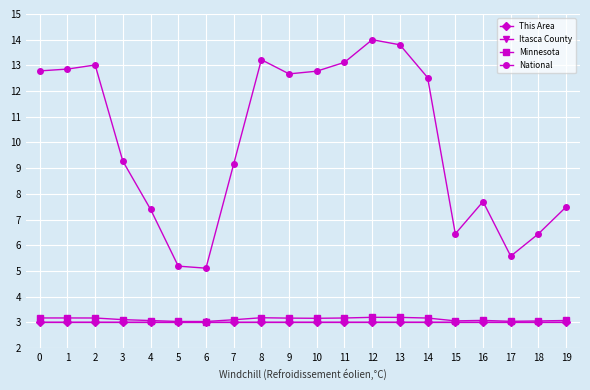

True or false: Itasca County and This Area cross at least once.

False